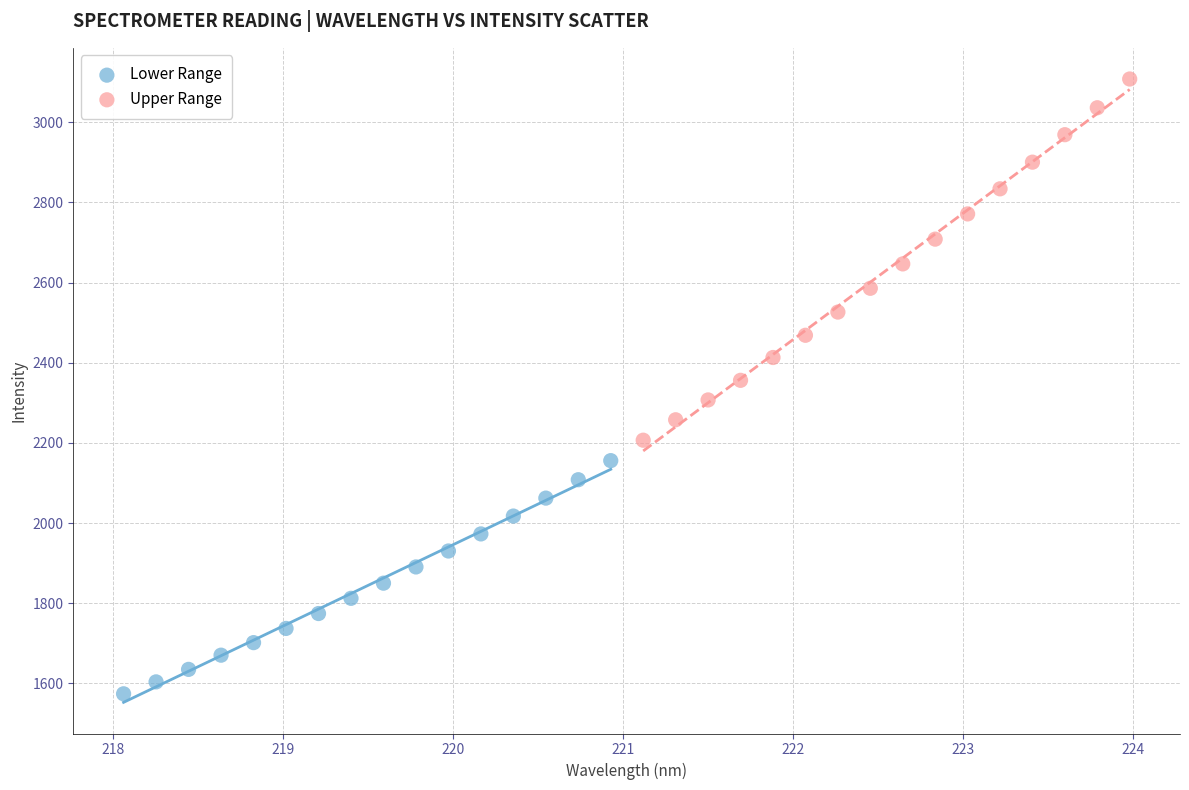

Which series has the largest Y range (max minus min)?

Upper Range